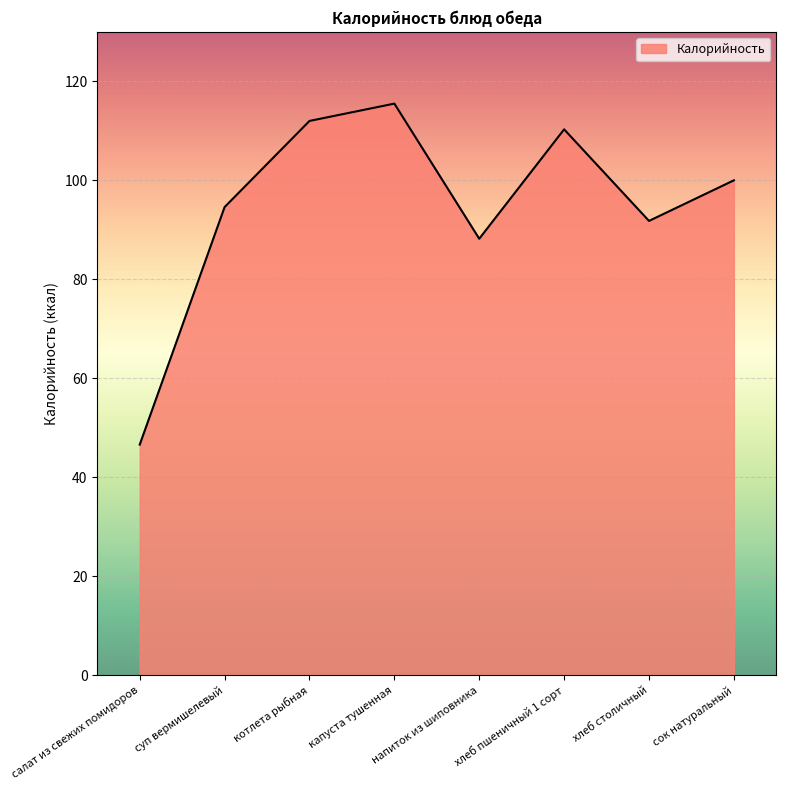

Reading left to right, extract all data points from this chart.

46.6	94.6	112.0	115.5	88.2	110.3	91.8	100.0